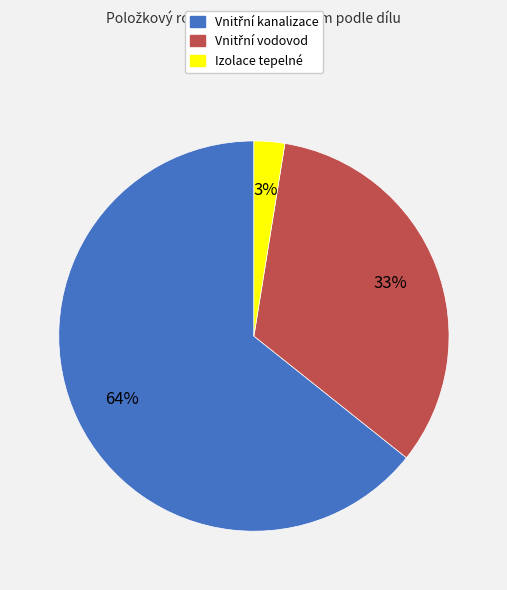

To the nearest percent, what portion does Izolace tepelné represent?

3%